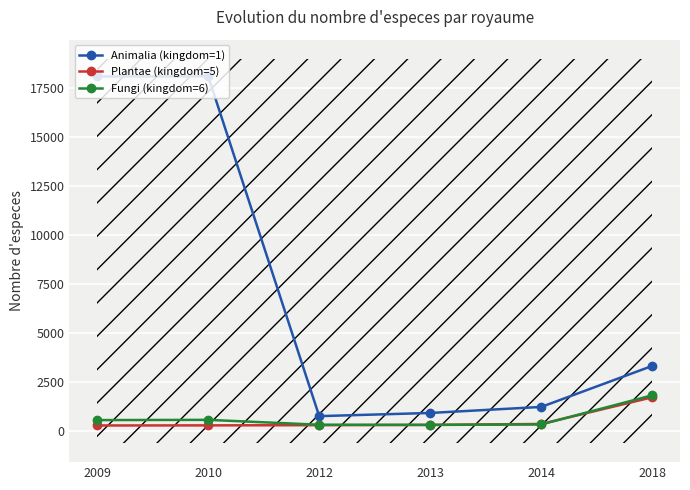

Which has a higher value, 2014 or 2018?

2018